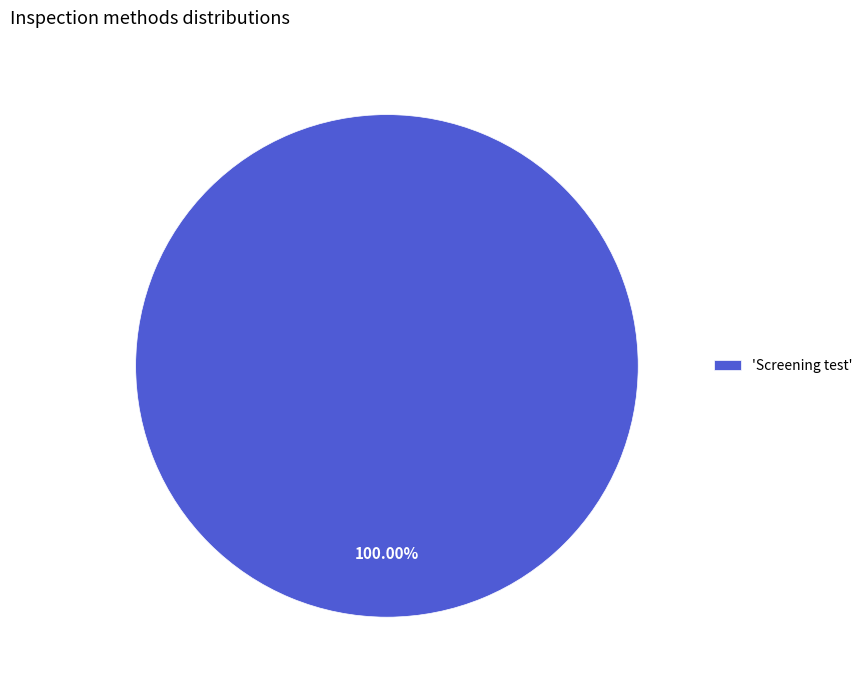

What is the majority slice?

'Screening test'